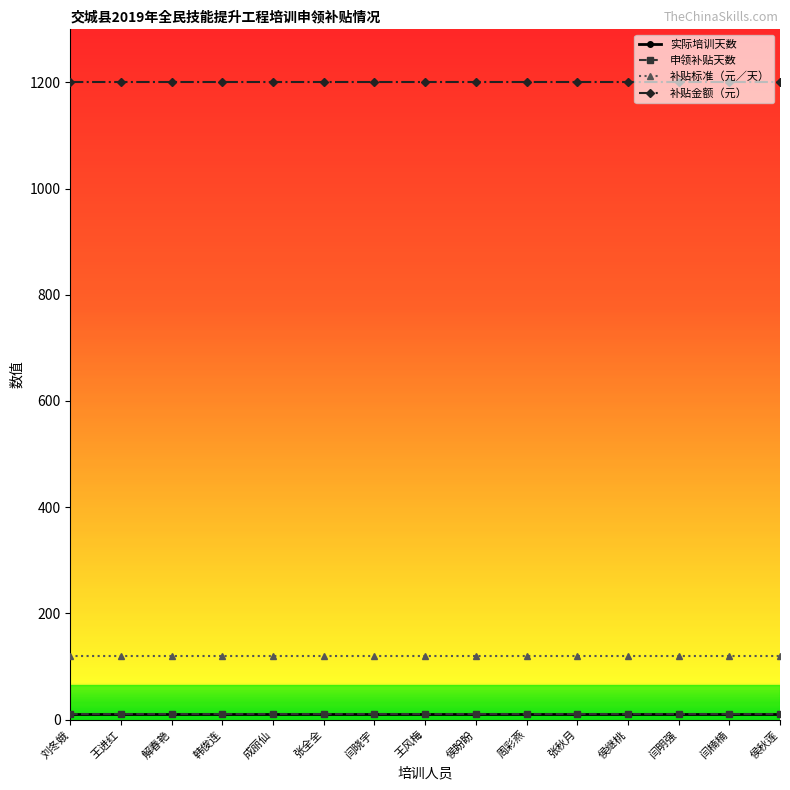

Reading left to right, what are all the values shown in this chart?

实际培训天数: 刘冬娥=10	王进红=10	解春艳=10	韩俊连=10	成丽仙=10	张全全=10	闫晓宇=10	王风梅=10	侯盼盼=10	周彩燕=10	张秋月=10	侯继桃=10	闫明强=10	闫楠楠=10	侯秋莲=10
申领补贴天数: 刘冬娥=10	王进红=10	解春艳=10	韩俊连=10	成丽仙=10	张全全=10	闫晓宇=10	王风梅=10	侯盼盼=10	周彩燕=10	张秋月=10	侯继桃=10	闫明强=10	闫楠楠=10	侯秋莲=10
补贴标准（元／天）: 刘冬娥=120	王进红=120	解春艳=120	韩俊连=120	成丽仙=120	张全全=120	闫晓宇=120	王风梅=120	侯盼盼=120	周彩燕=120	张秋月=120	侯继桃=120	闫明强=120	闫楠楠=120	侯秋莲=120
补贴金额（元）: 刘冬娥=1200	王进红=1200	解春艳=1200	韩俊连=1200	成丽仙=1200	张全全=1200	闫晓宇=1200	王风梅=1200	侯盼盼=1200	周彩燕=1200	张秋月=1200	侯继桃=1200	闫明强=1200	闫楠楠=1200	侯秋莲=1200